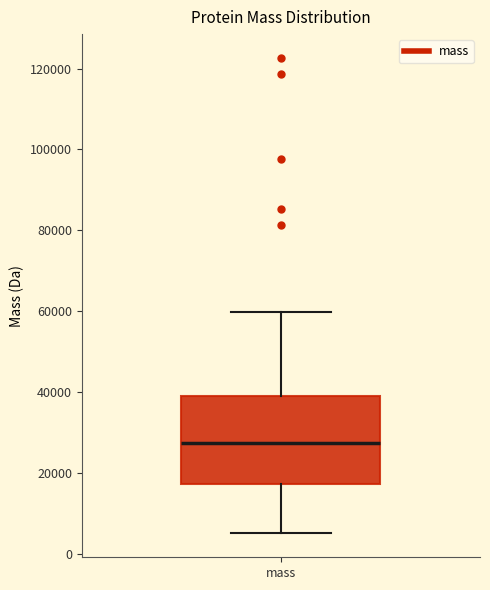

Transcribe this box plot: give where the median line is, the range the box spans, and where the two whiskers end, as read against the y-axis. The values are not printed on the chart, so give them approximately, as read against the axis.

median 28000, box 18000 to 40000, whiskers 6000 to 60000